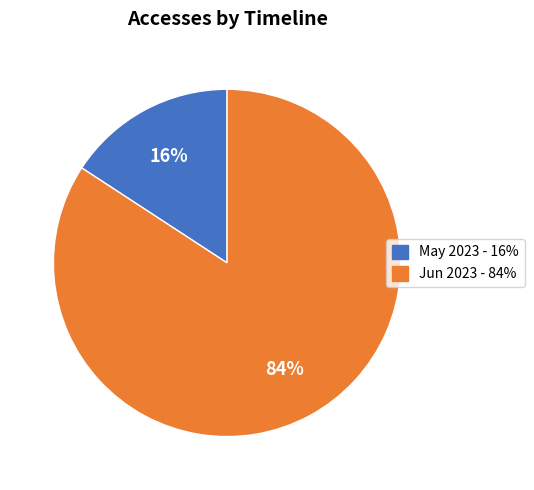

To the nearest percent, what is the average slice percentage?

50%